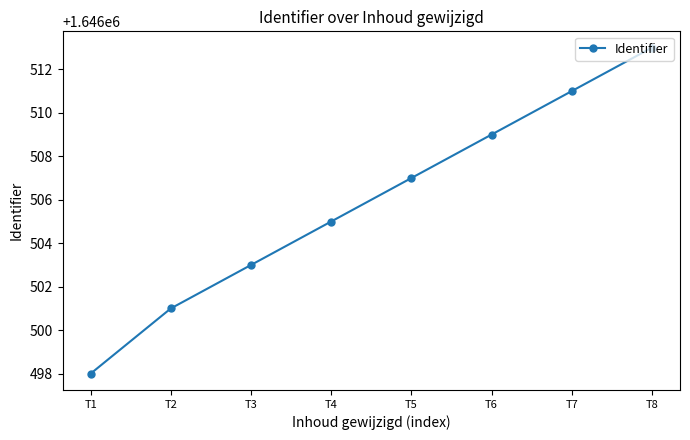

How many data points are less than 1646507?

4